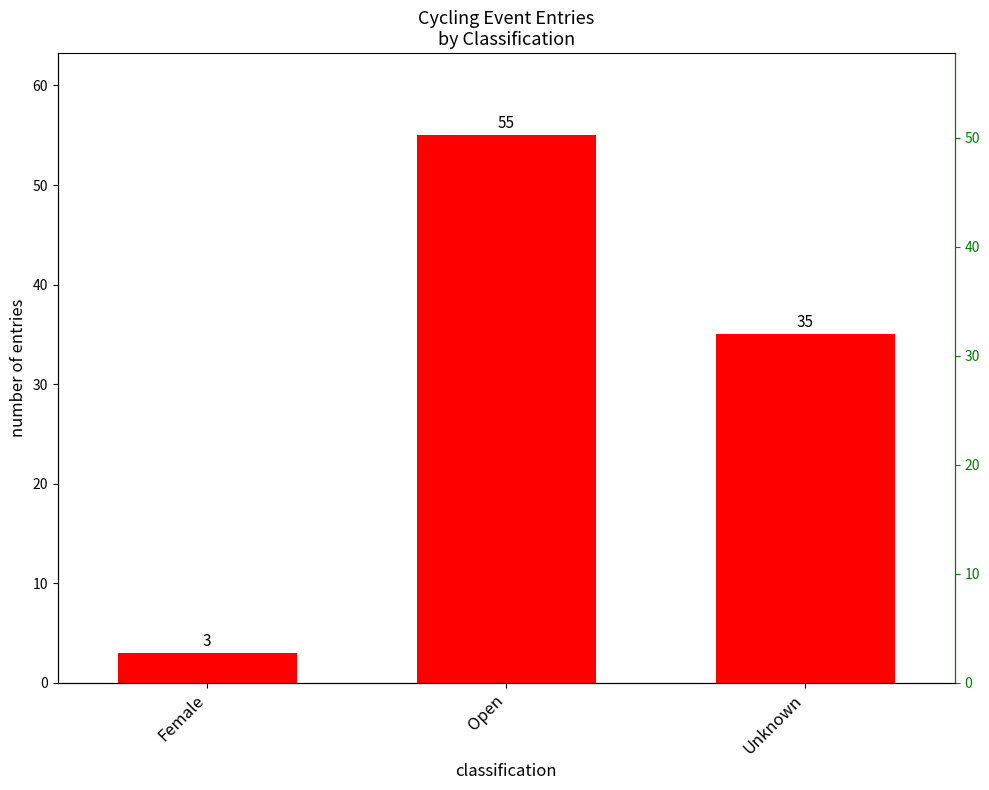

What position from the left is Unknown?

3